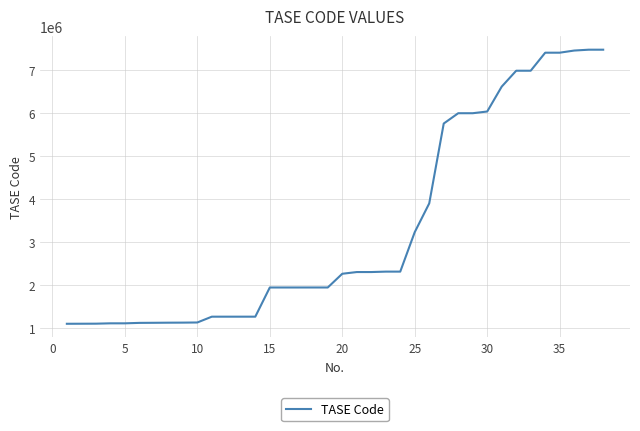

What is the difference between the maximum and minimum values?

6385006